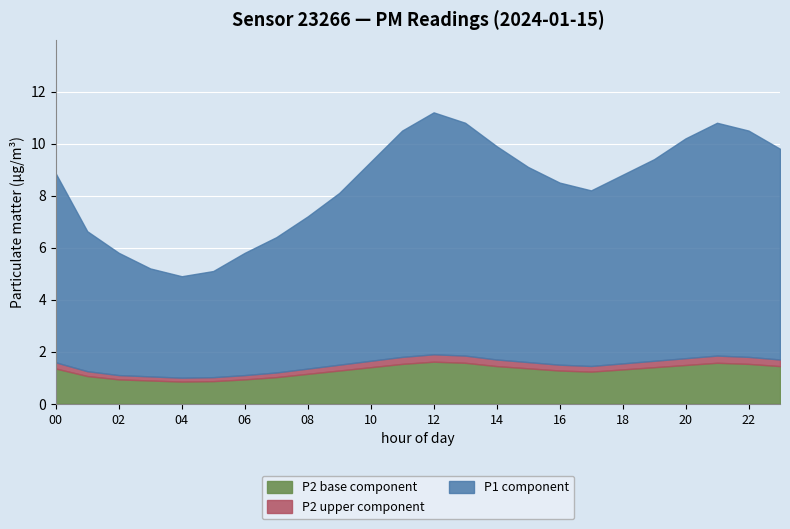

Does the chart display data point markers on the line(s)?

No